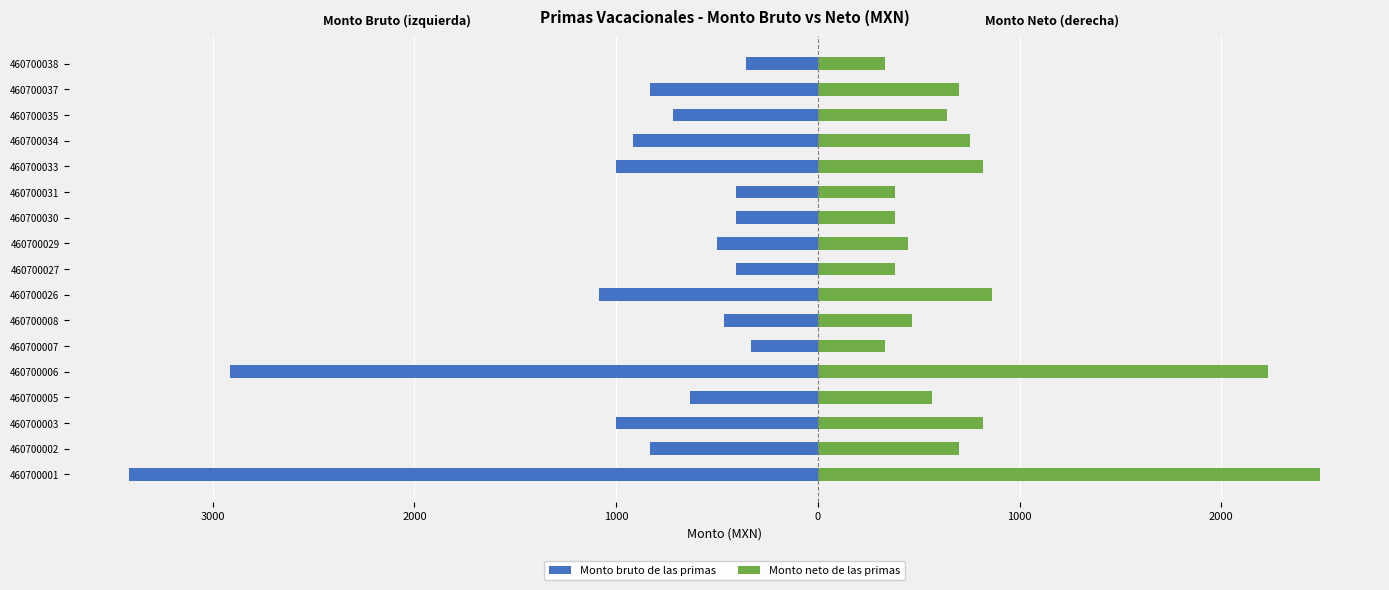

Reading left to right, list all the values displayed in this chart.

Monto bruto de las primas: -3416.7	-833.3	-1000.0	-633.3	-2916.7	-333.3	-466.7	-1083.3	-408.3	-500.0	-408.3	-408.3	-1000.0	-916.7	-716.7	-833.3	-355.0
Monto neto de las primas: 2491.3	700.0	820.8	564.4	2230.7	333.3	466.7	865.1	382.2	445.6	382.2	382.2	820.8	755.8	638.7	700.0	332.3